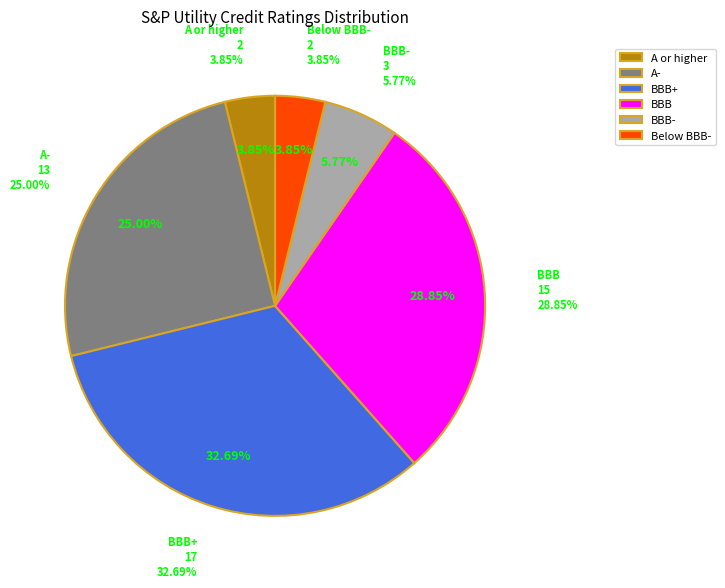

Which category has the smallest portion of the pie?

A or higher